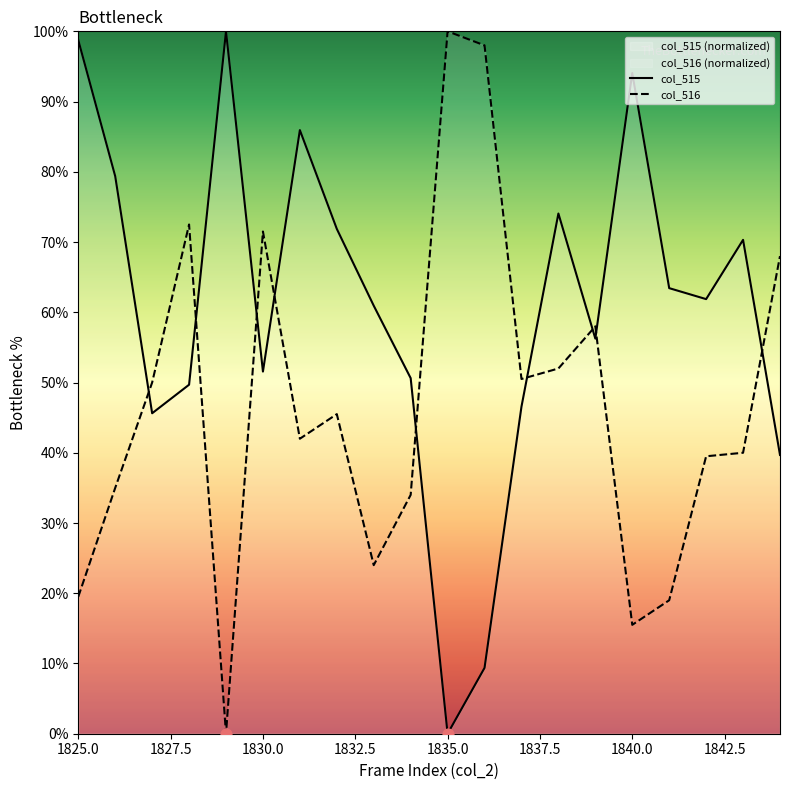

What are all the series names shown in the legend?

col_515, col_516